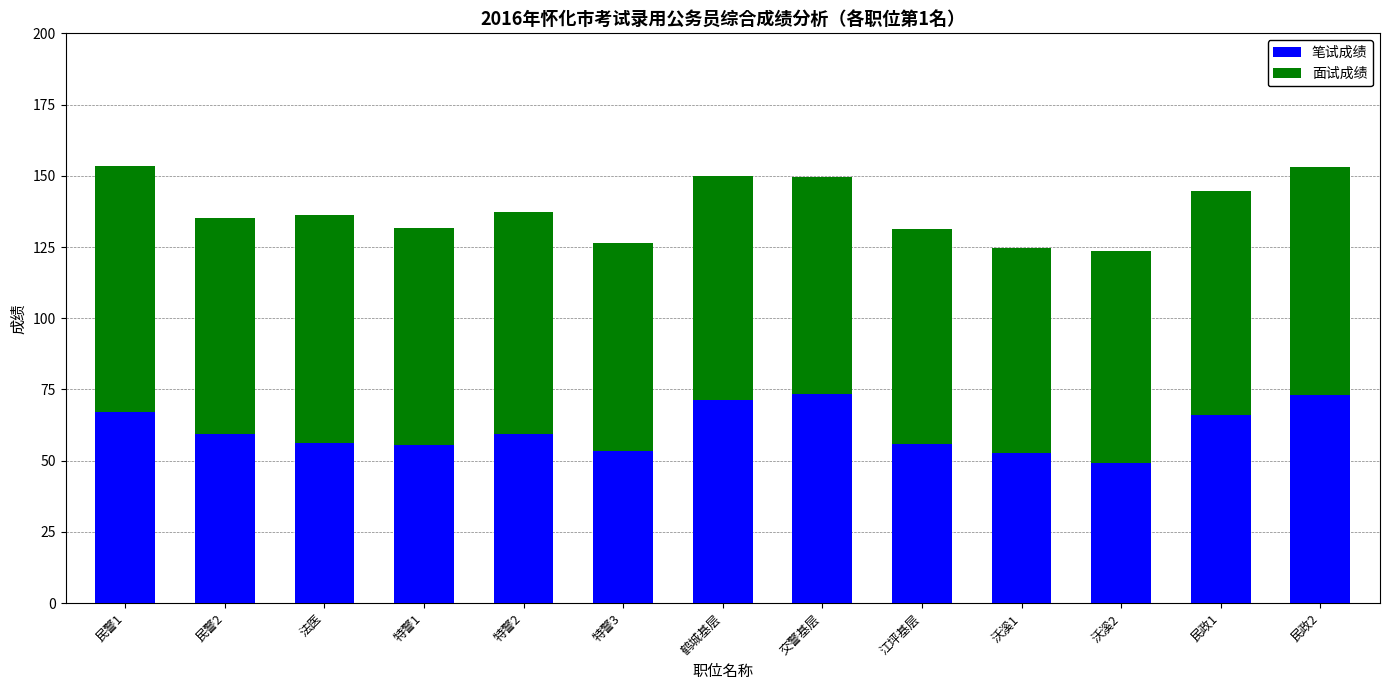

What is the total value across all series at 特警2?

137.3